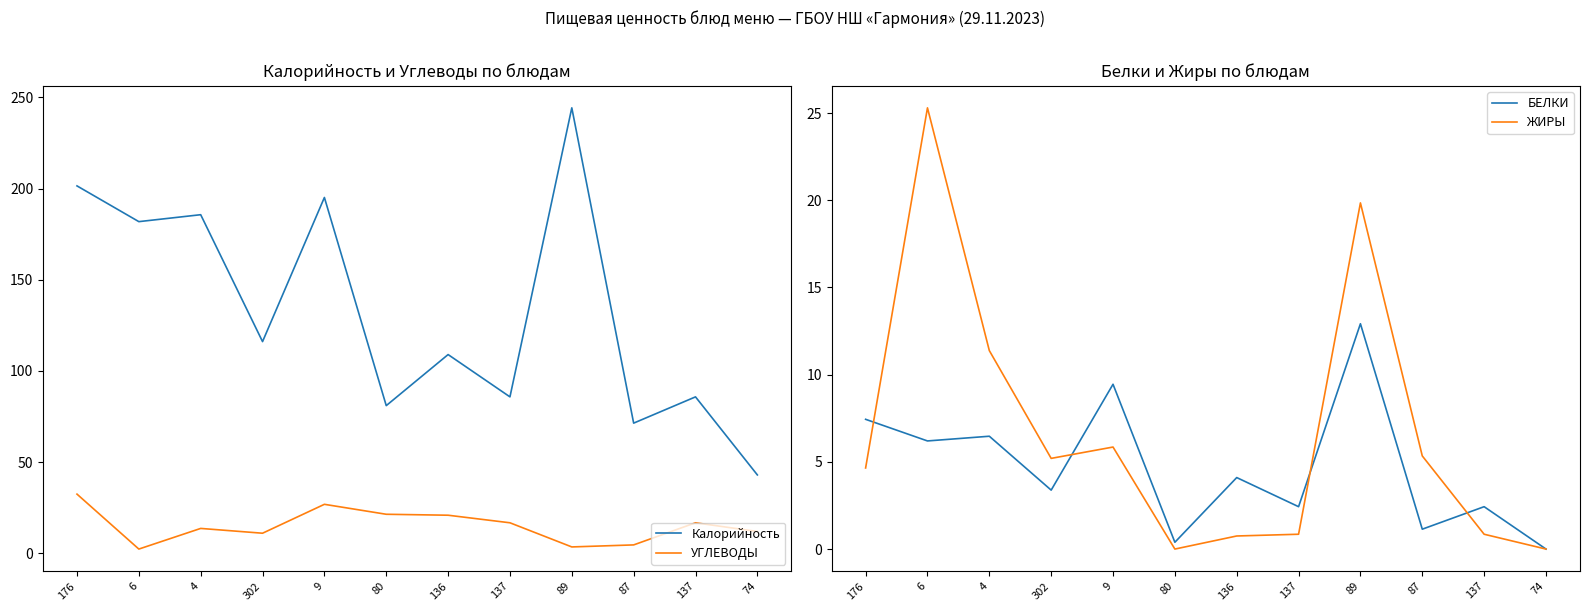

Rank the series by their maximum value, from lowest to highest.

БЕЛКИ, ЖИРЫ, УГЛЕВОДЫ, Калорийность